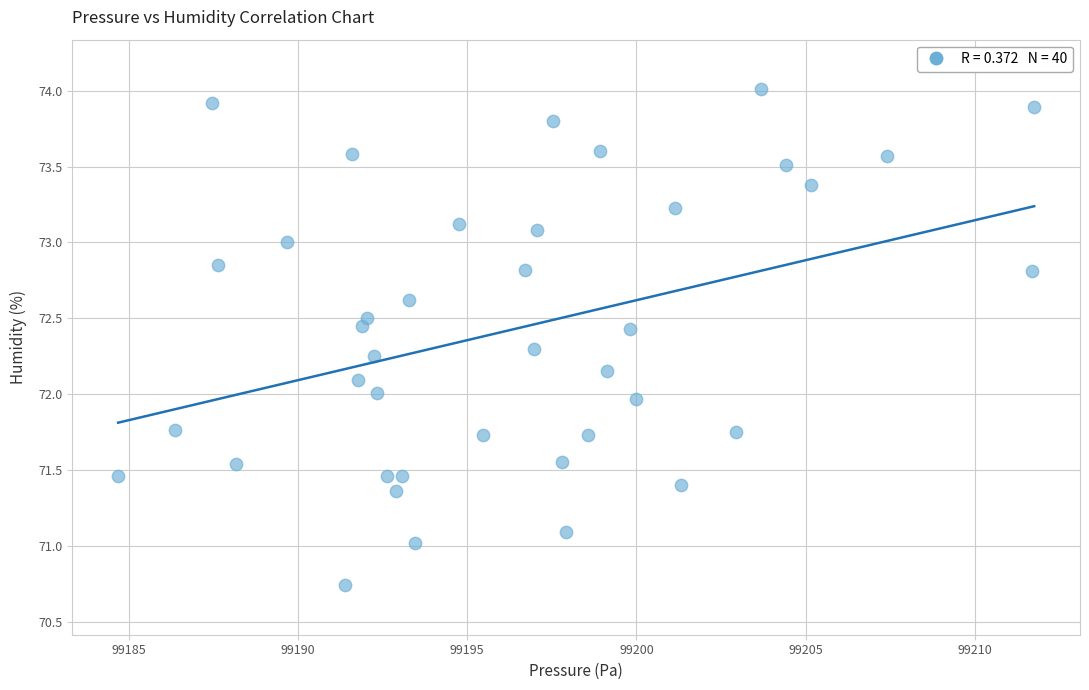

What is the range of Y values (max minus min)?

3.3